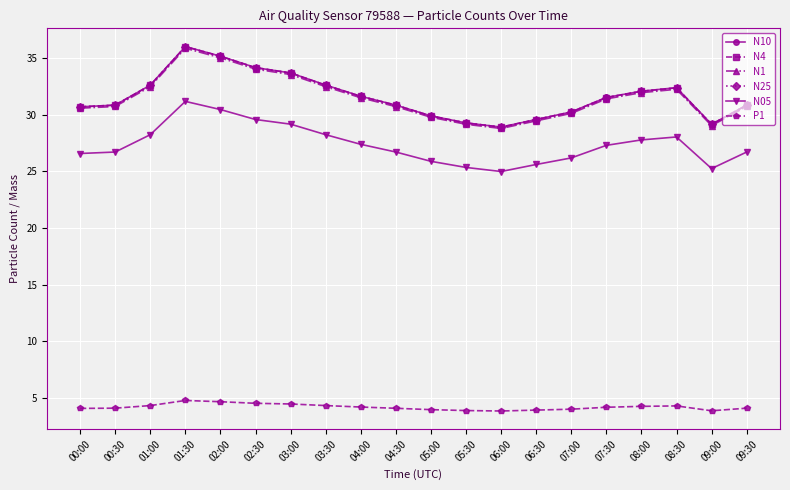

What is the total value across all series at 07:00?

151.0